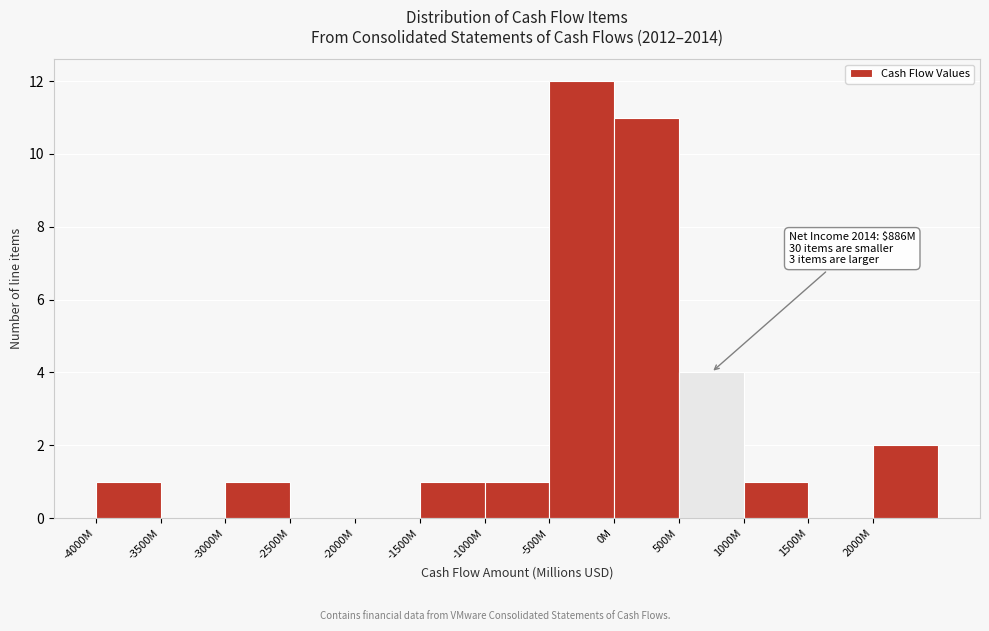

Reading right to left, list all the values displayed in this chart.

2000M=2	1500M=0	1000M=1	500M=4	0M=11	-500M=12	-1000M=1	-1500M=1	-2000M=0	-2500M=0	-3000M=1	-3500M=0	-4000M=1